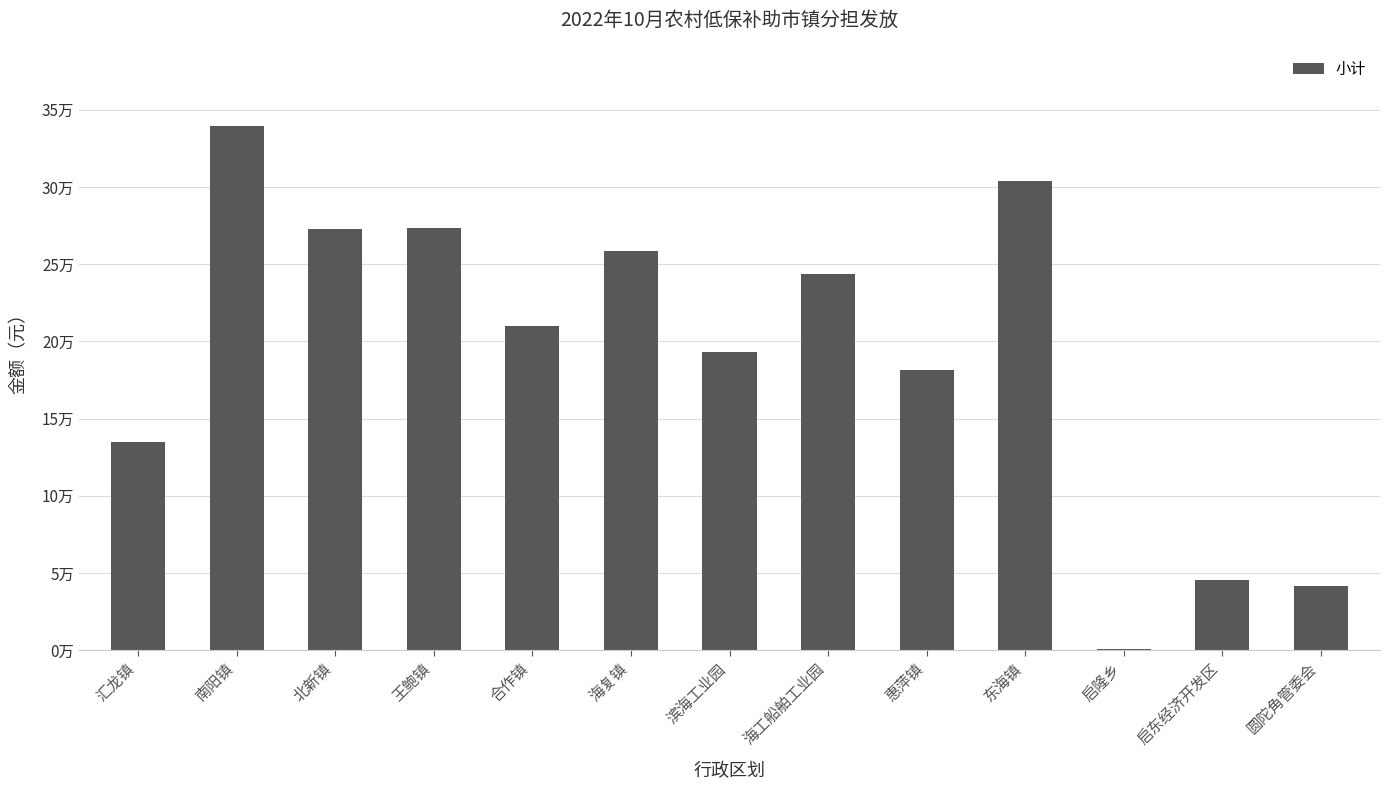

Is it true that the value at 合作镇 is 72266?

False